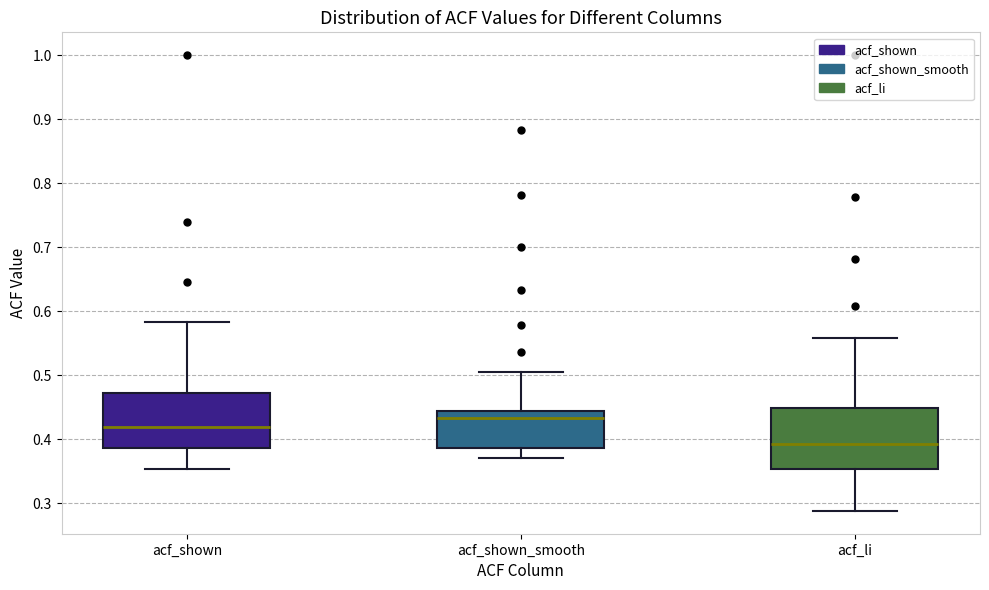

Reading left to right, read every box against the y-axis: the position of its median line, the range the box covers, and the ends of its whiskers. The values are not printed on the chart, so give them approximately, as read against the axis.

acf_shown: median 0.42, box 0.39 to 0.47, whiskers 0.35 to 0.58
acf_shown_smooth: median 0.43, box 0.39 to 0.44, whiskers 0.37 to 0.51
acf_li: median 0.39, box 0.35 to 0.45, whiskers 0.29 to 0.56